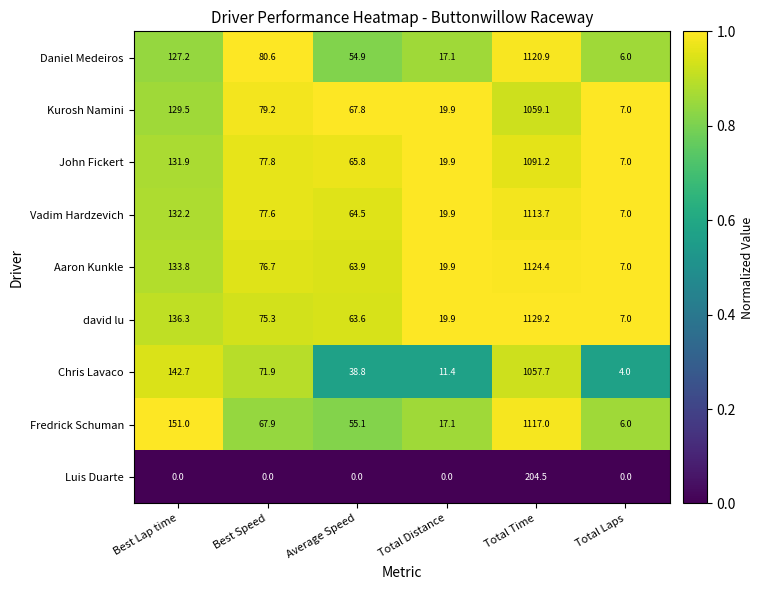

Which series has the largest range (max minus min)?

david lu